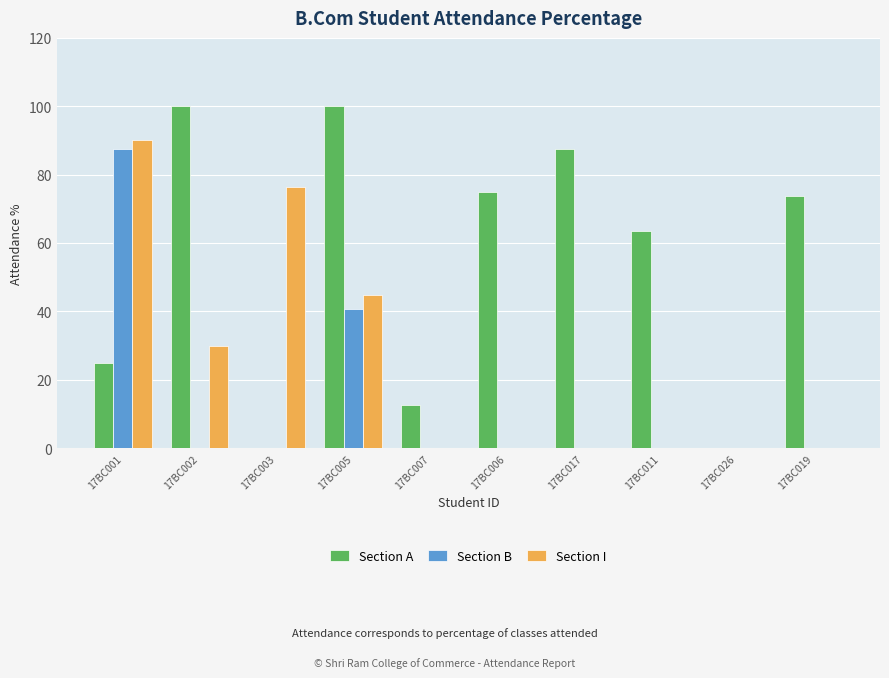

Is it true that Section B equals 58.8 at 17BC007?

False